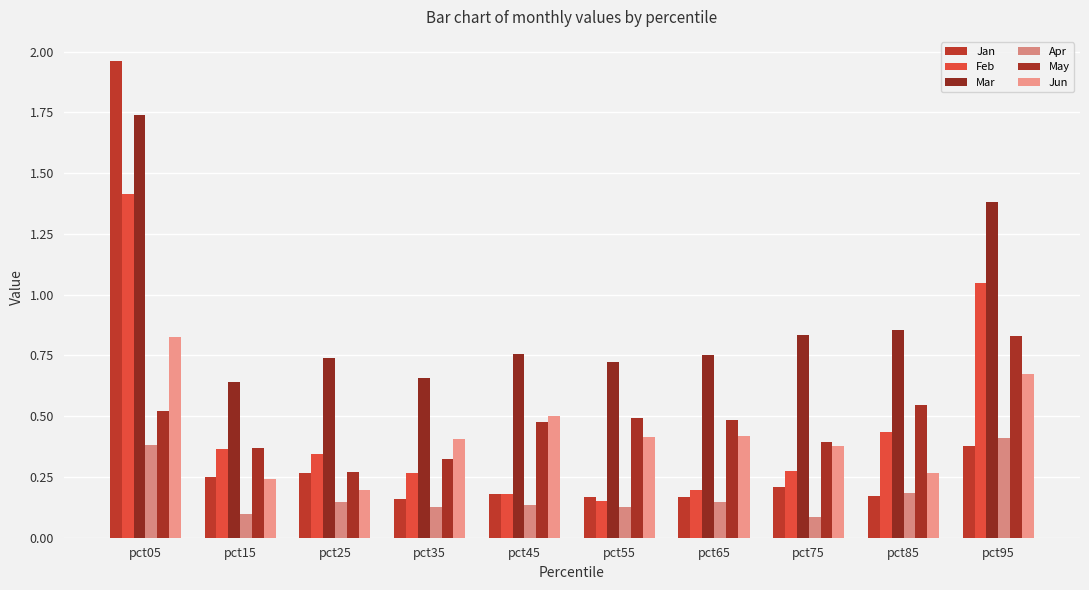

How many bars are there in each group?

6